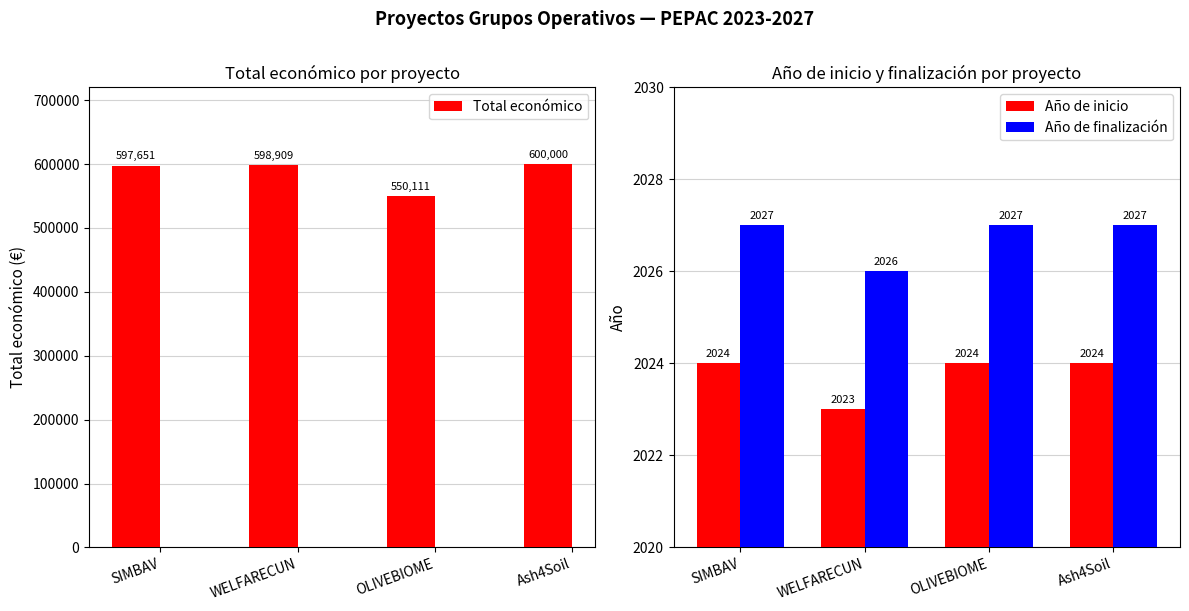

Reading right to left, extract all data points from this chart.

Total económico: 600000	550111	598909	597651
Año de inicio: 2024	2024	2023	2024
Año de finalización: 2027	2027	2026	2027